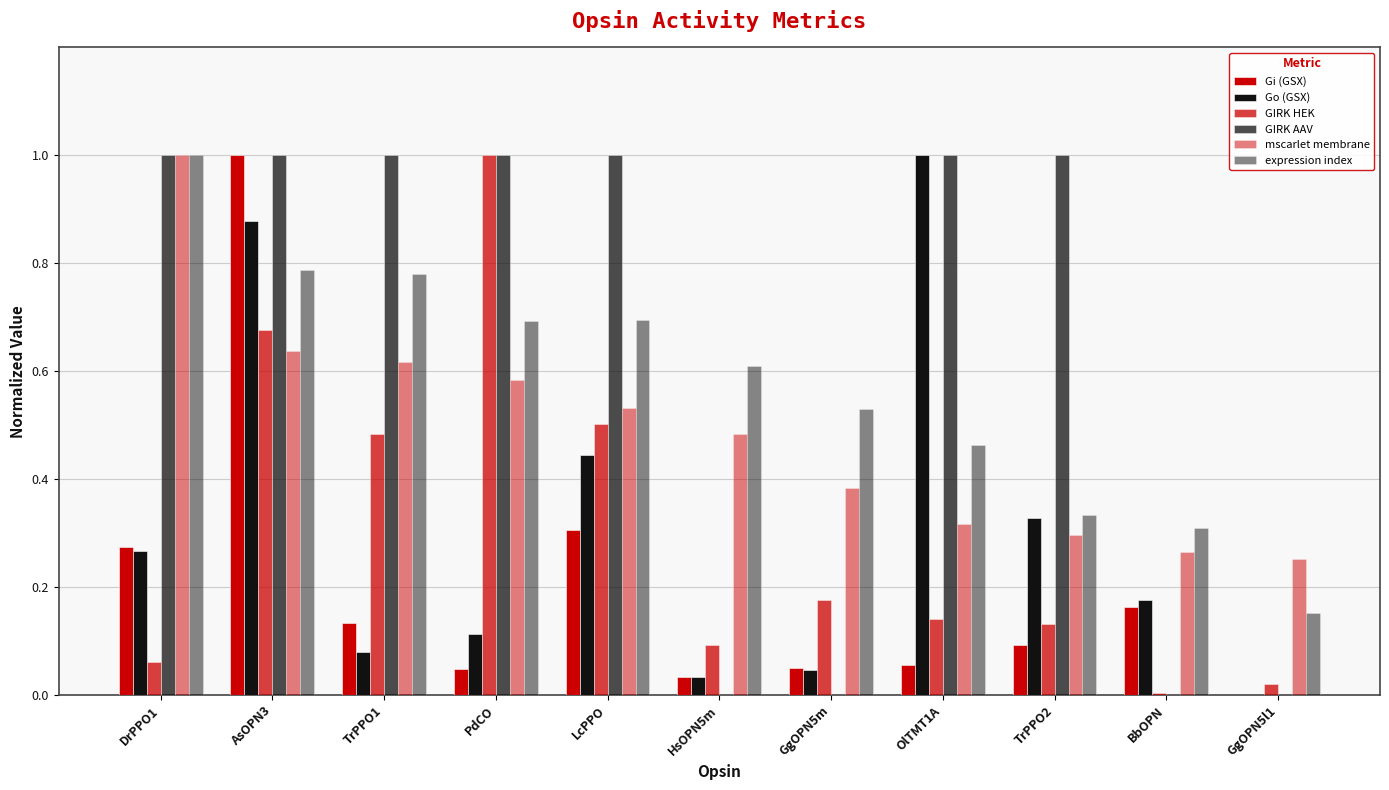

What is the difference between the second highest and minimum values in the GIRK HEK series?

0.7